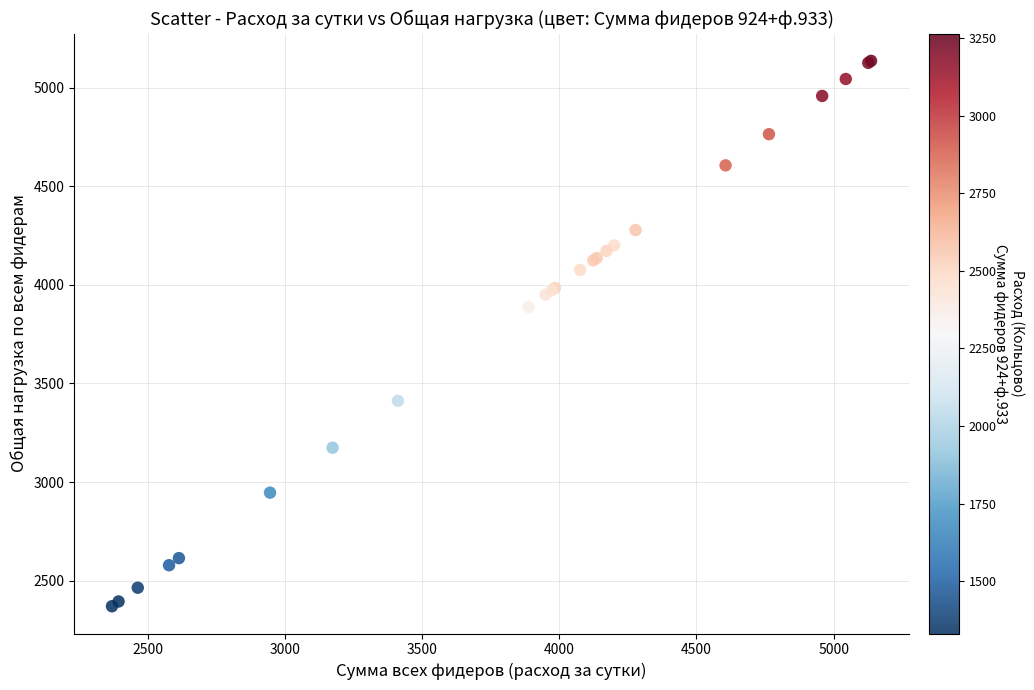

What Y value in the scatter plot is closest to 3753?

3888.0